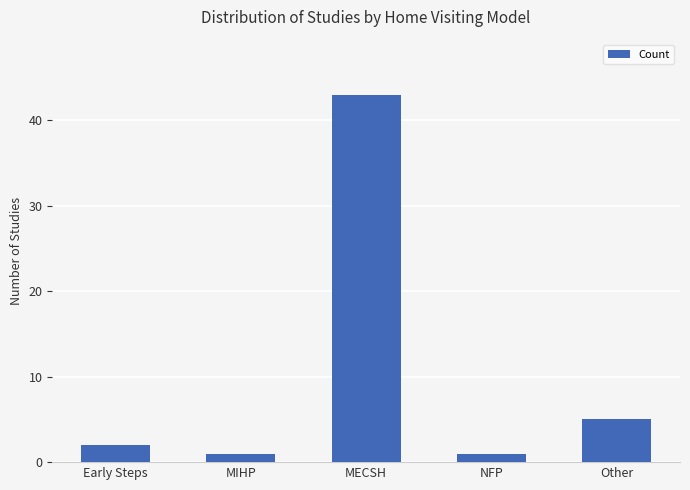

True or false: the data shows 1 at NFP.

True